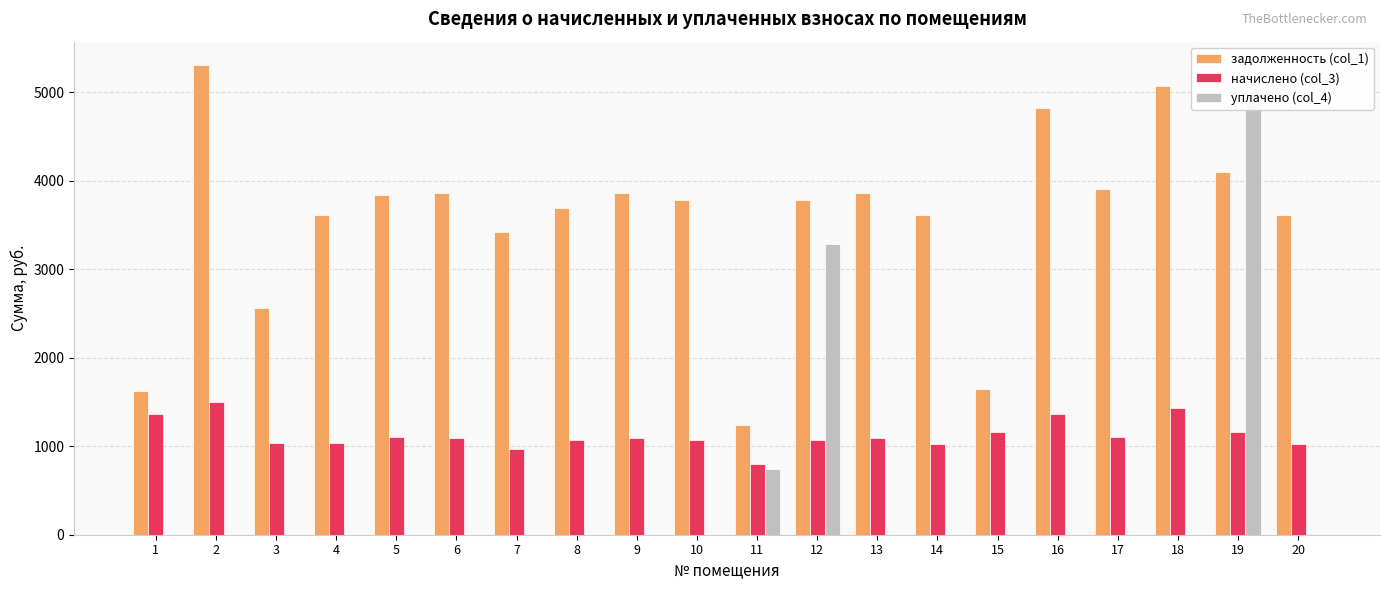

True or false: уплачено (col_4) has a value of 3392.6 at 10.

False